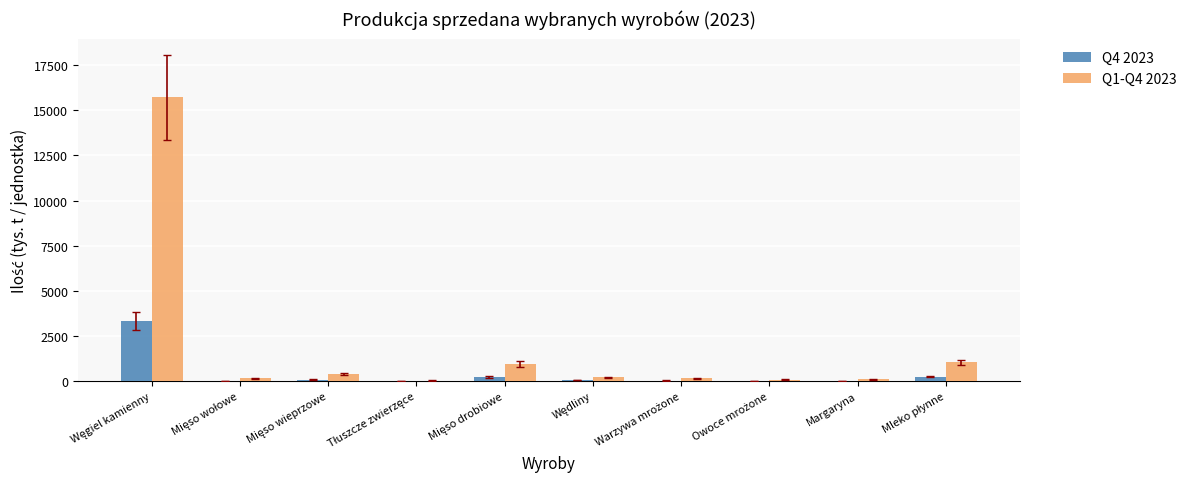

What is the sum of all Q1-Q4 2023 values?

18899.2